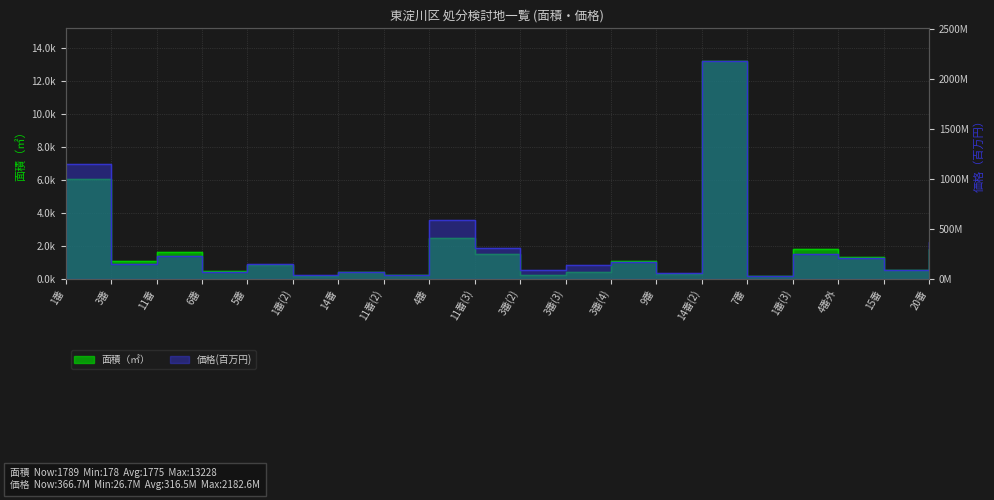

Rank the categories by 価格(百万円) value from lowest to highest.

7番, 1番(2), 11番(2), 9番, 6番, 14番, 3番(2), 15番, 3番(3), 5番, 3番, 3番(4), 4番外, 11番, 1番(3), 11番(3), 20番, 4番, 1番, 14番(2)